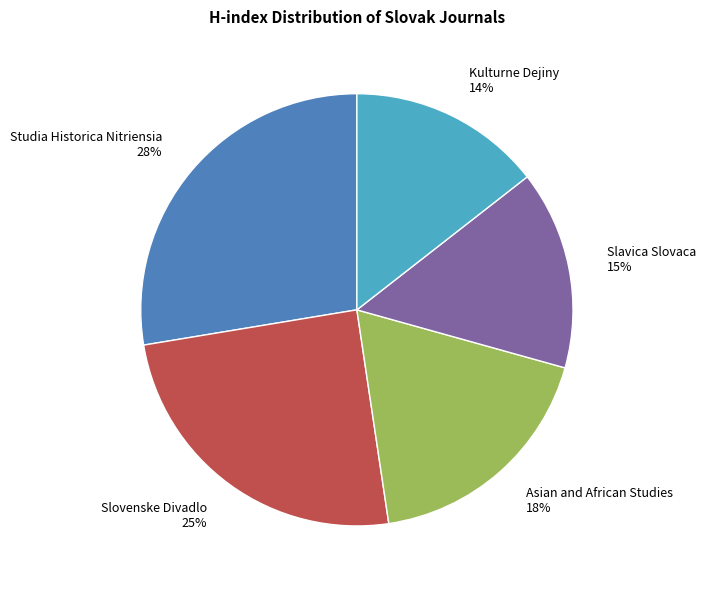

What percentage is the Kulturne Dejiny slice, to the nearest percent?

14%